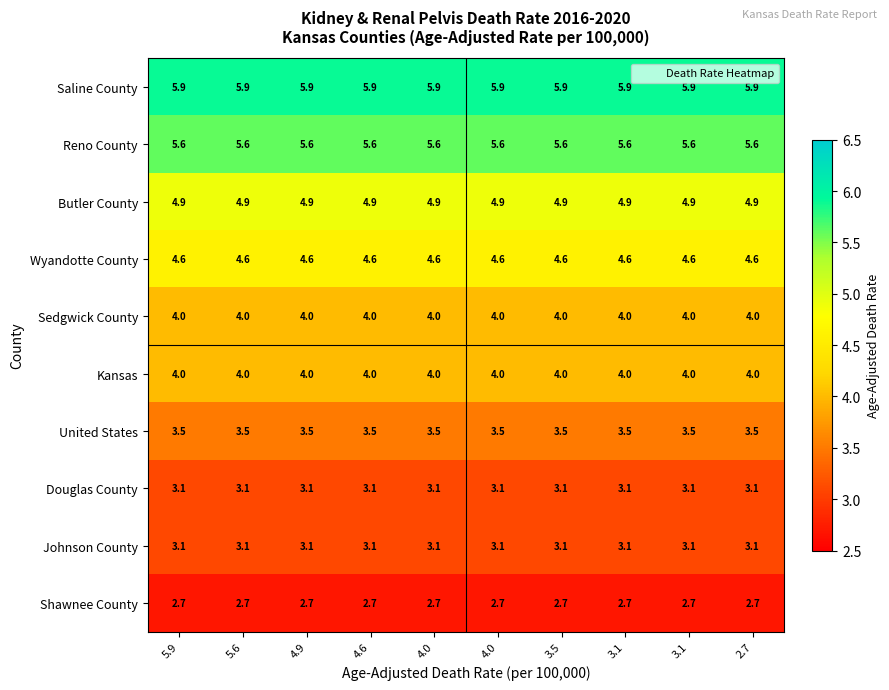

At 2.7, list the series in order from smallest to largest.

Shawnee County, Douglas County, Johnson County, United States, Sedgwick County, Kansas, Wyandotte County, Butler County, Reno County, Saline County